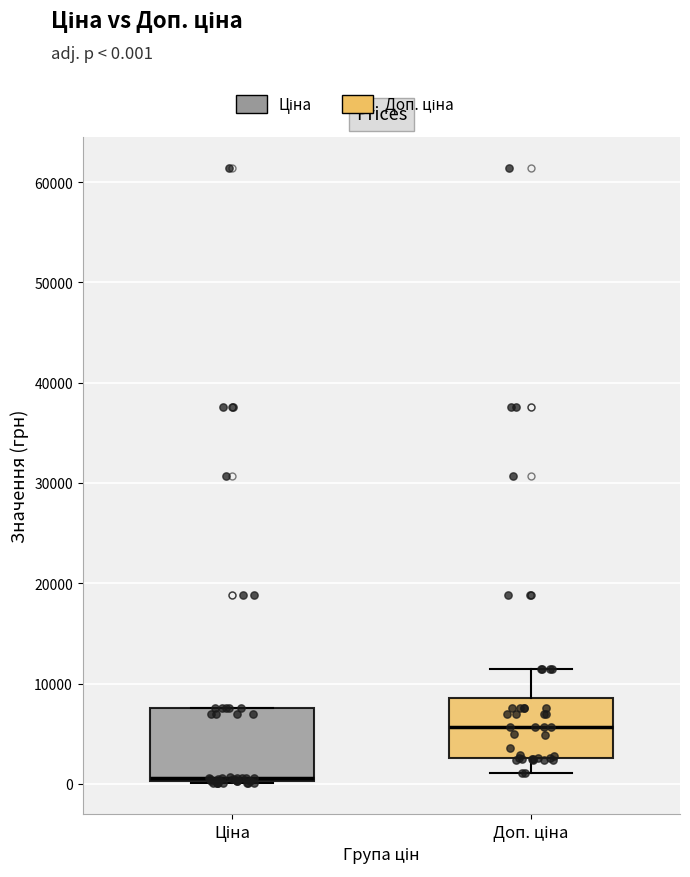

Reading left to right, read every box against the y-axis: the position of its median line, the range the box covers, and the ends of its whiskers. The values are not printed on the chart, so give them approximately, as read against the axis.

Ціна: median 1000, box 0 to 8000, whiskers 0 to 8000
Доп. ціна: median 6000, box 3000 to 9000, whiskers 1000 to 11000